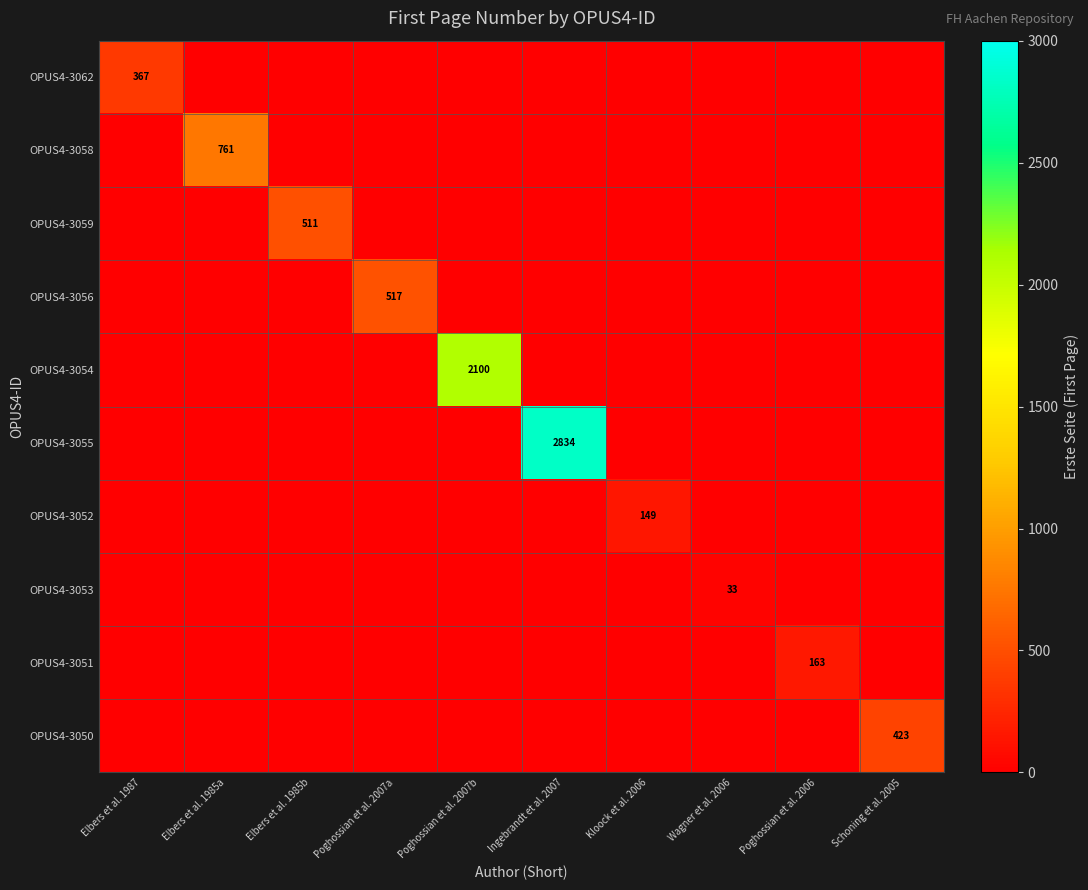

Between Elbers et al. 1985a and Poghossian et al. 2007a, which is larger?

Elbers et al. 1985a